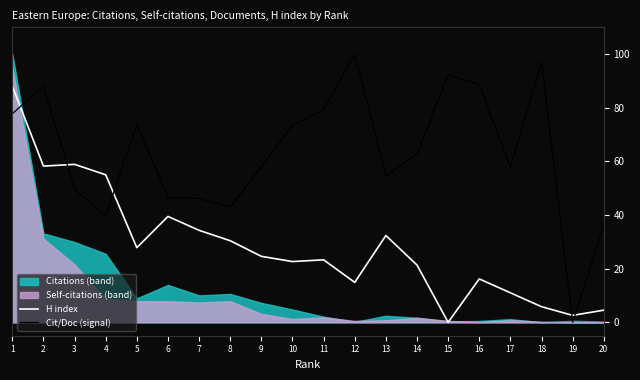

How many times do Cit/Doc (signal) and H index cross each other?

5